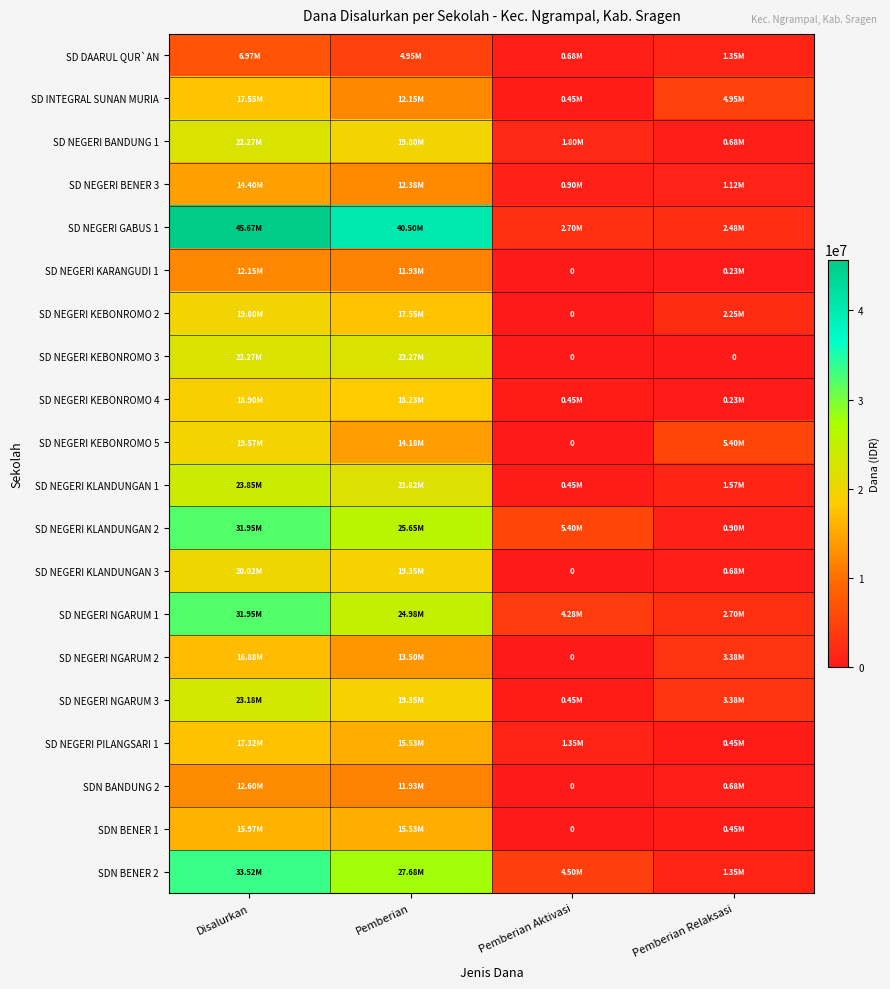

Which series has the widest spread of values?

SD NEGERI GABUS 1